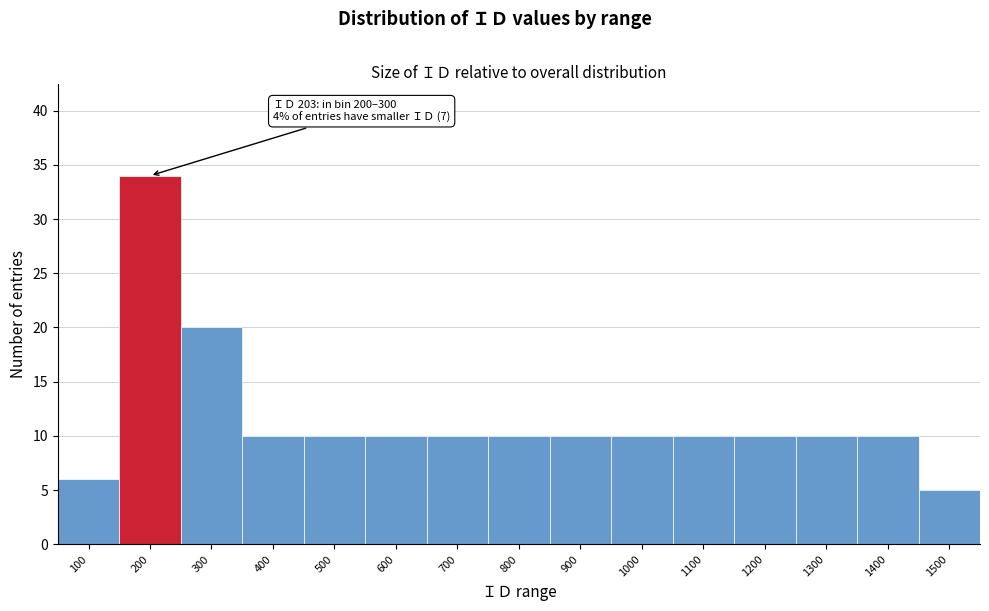

Reading left to right, extract all data points from this chart.

100=6	200=34	300=20	400=10	500=10	600=10	700=10	800=10	900=10	1000=10	1100=10	1200=10	1300=10	1400=10	1500=5